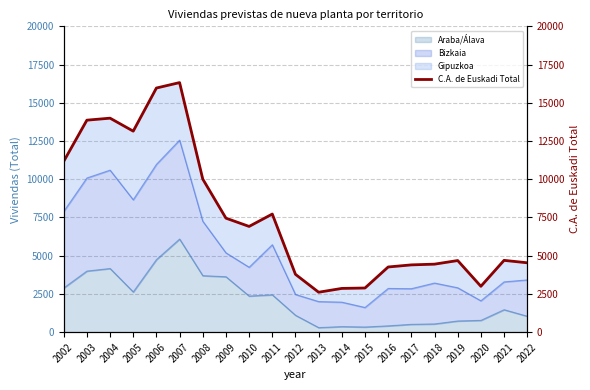

Where is the first local maximum?

2004